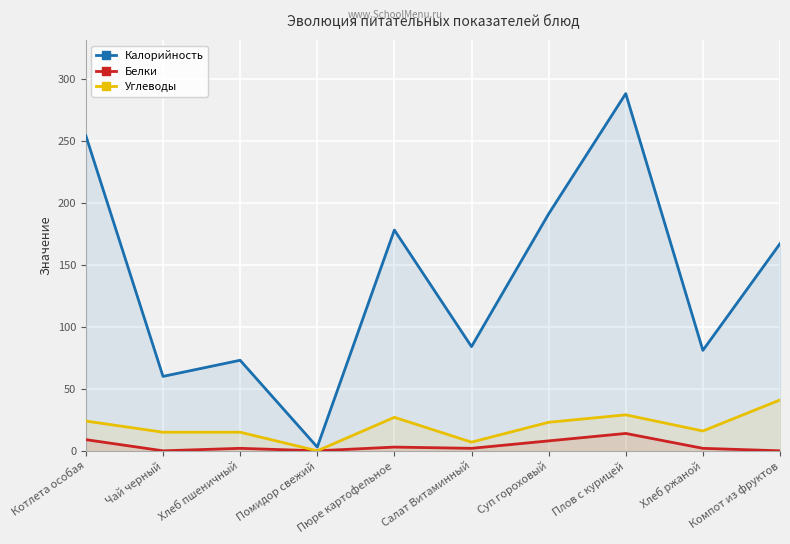

At which category does the chart reach its minimum across all series?

Чай черный